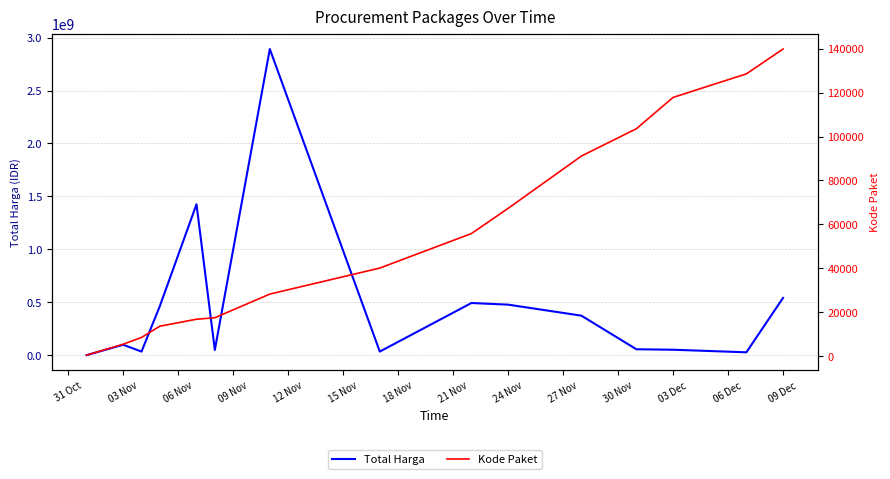

Does the chart have visible grid lines?

Yes